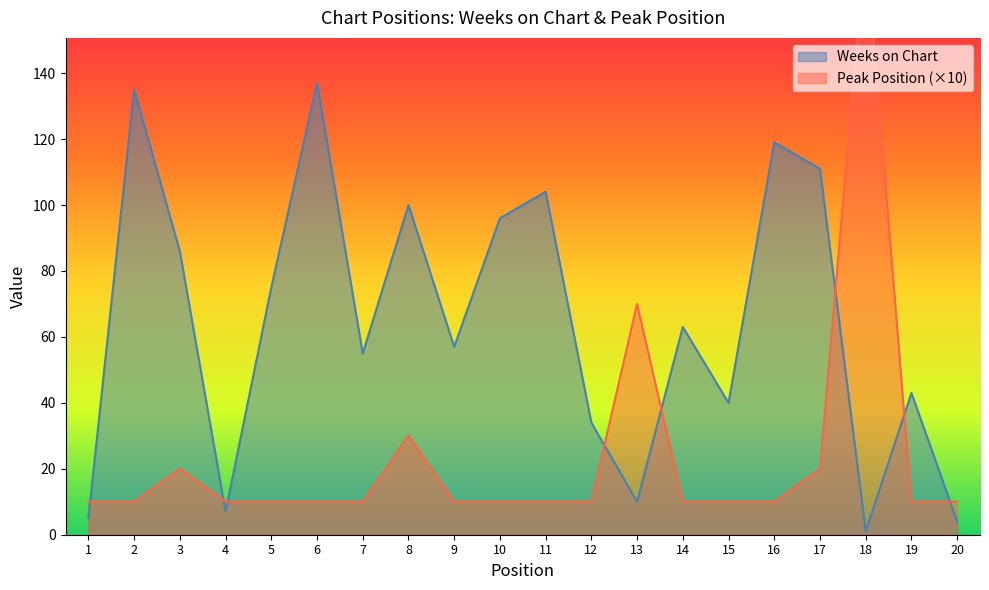

What is the maximum value shown in the chart?

180